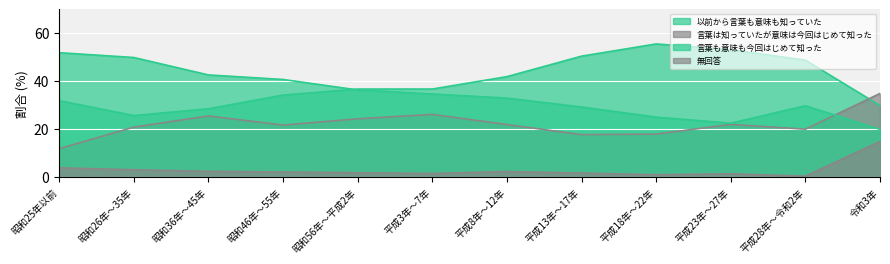

At how many categories does at least one series exceed 39?

9